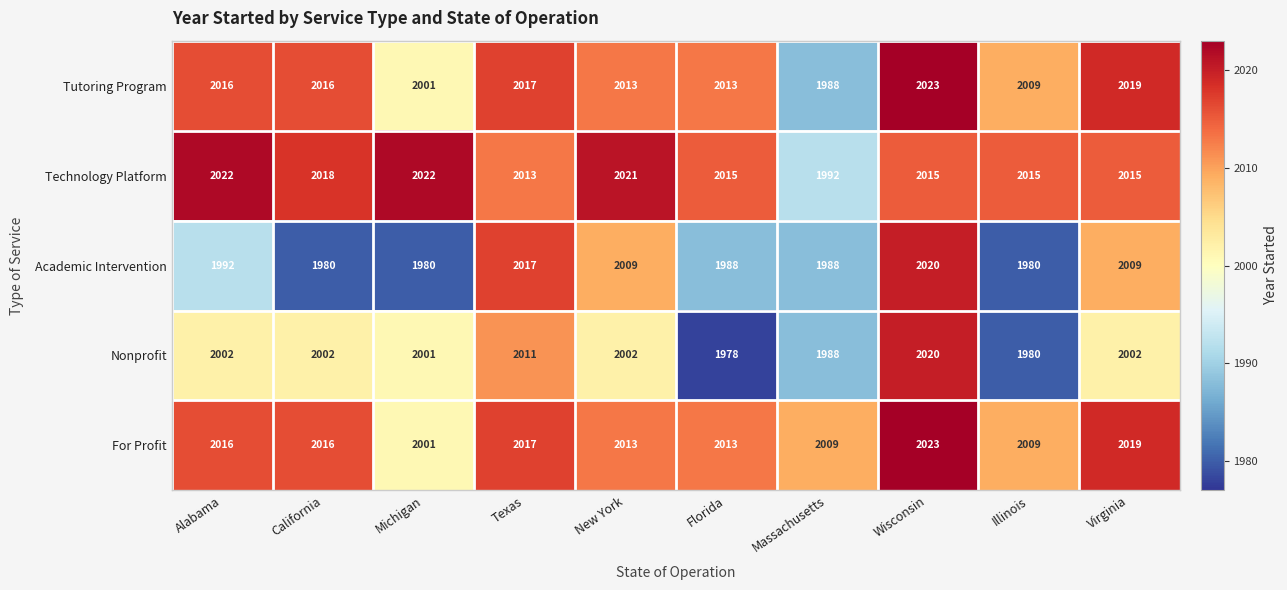

What is the sum of the Tutoring Program values at Alabama and California?

4032